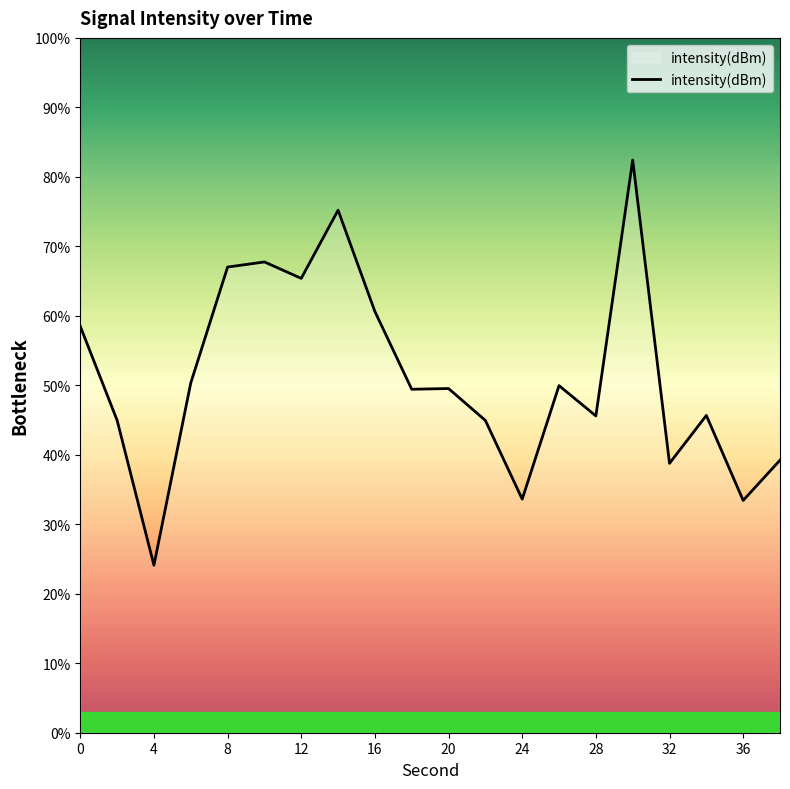

What is the smallest value displayed?

24.1